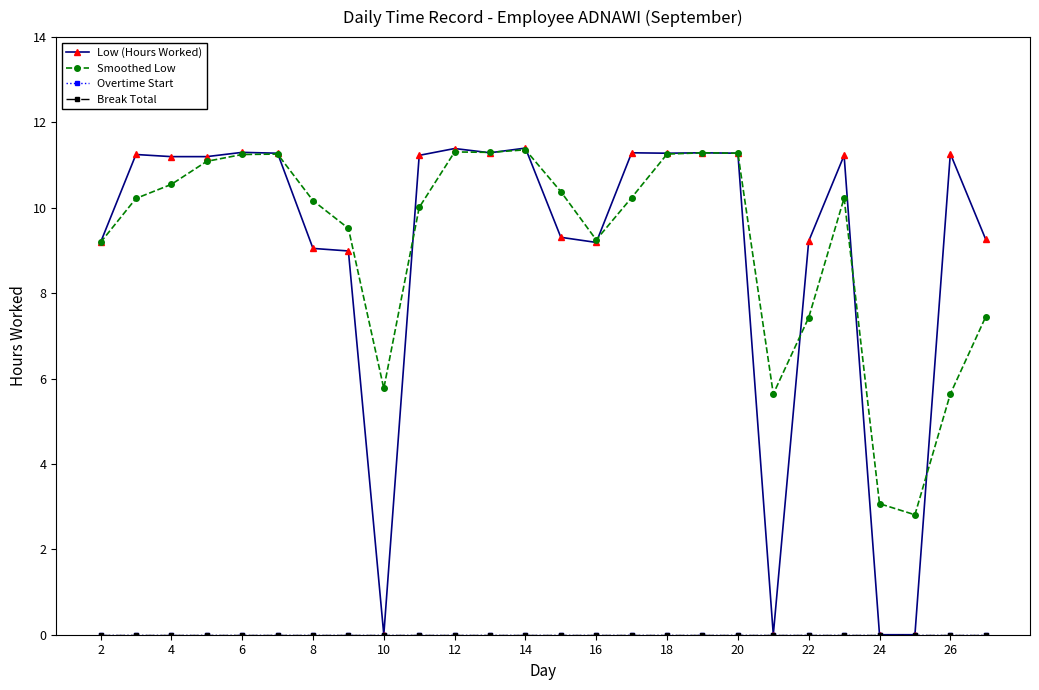

What is the difference between the maximum and minimum values in the Low (Hours Worked) series?

11.4